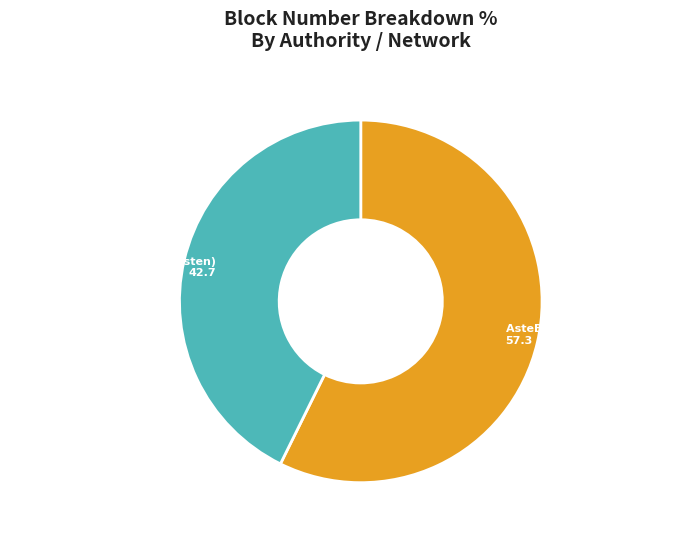

Is there a majority slice in this chart?

Yes